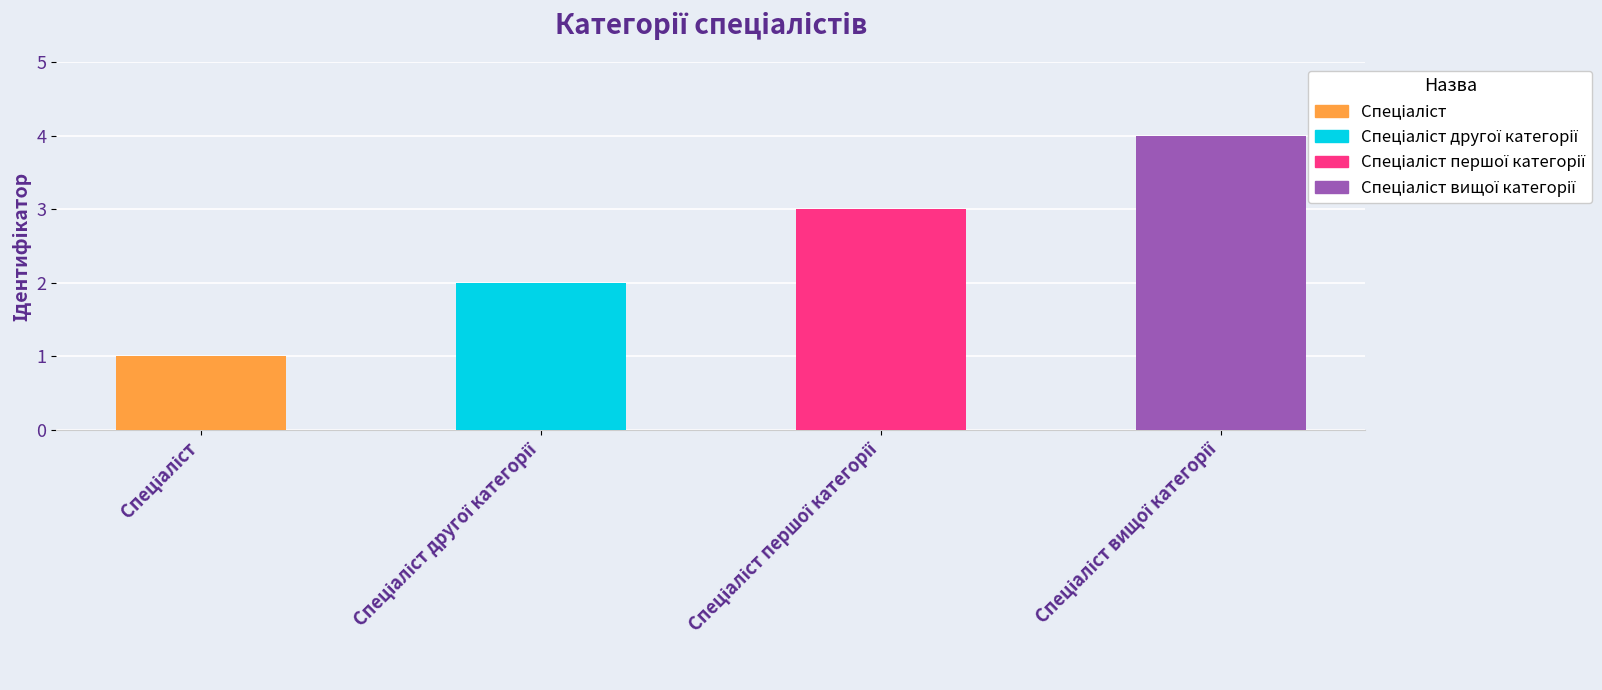

What value does the data have at Спеціаліст вищої категорії?

4